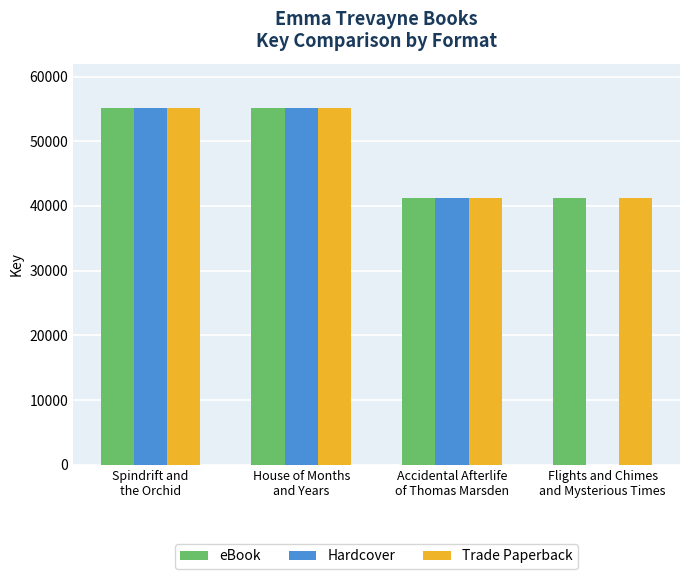

What is the total value across all series at House of Months
and Years?

1652653632